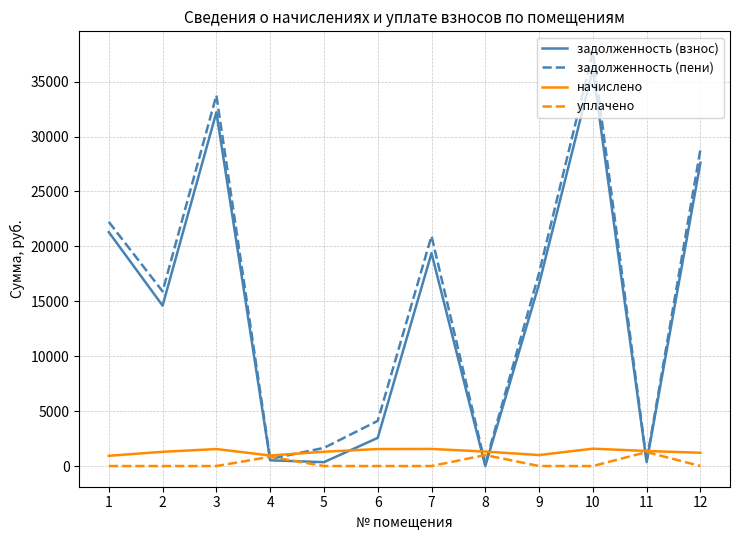

At which category is the sum across all series the highest?

10